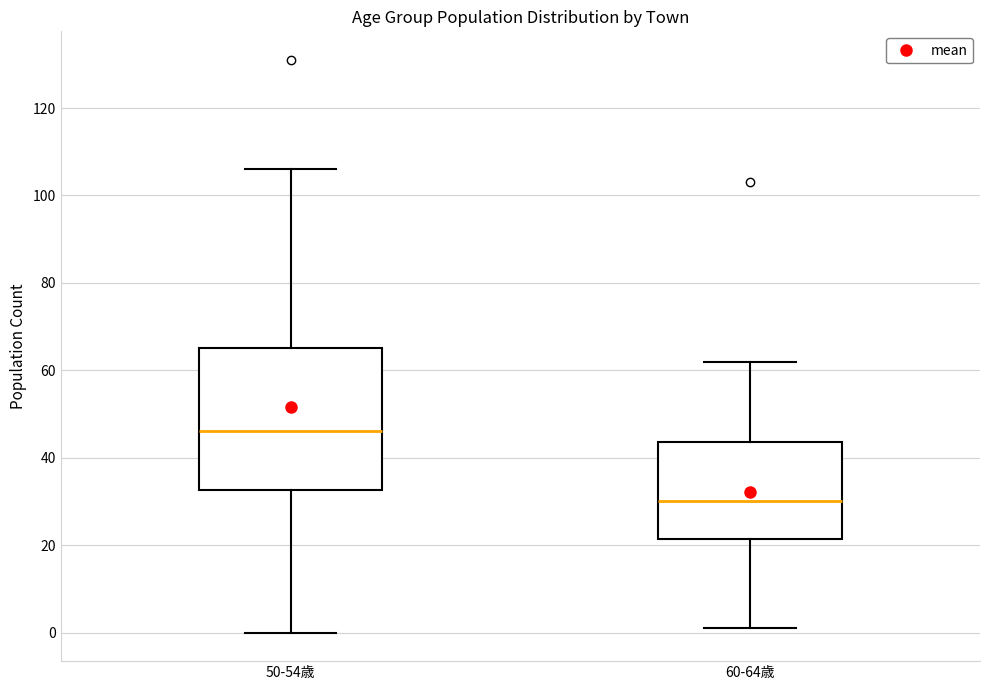

Reading left to right, transcribe this box plot: for each box, give where its median line is, the range the box spans, and where its two whiskers end, as read against the y-axis. The values are not printed on the chart, so give them approximately, as read against the axis.

50-54歳: median 46, box 32 to 66, whiskers 0 to 106
60-64歳: median 30, box 22 to 44, whiskers 2 to 62